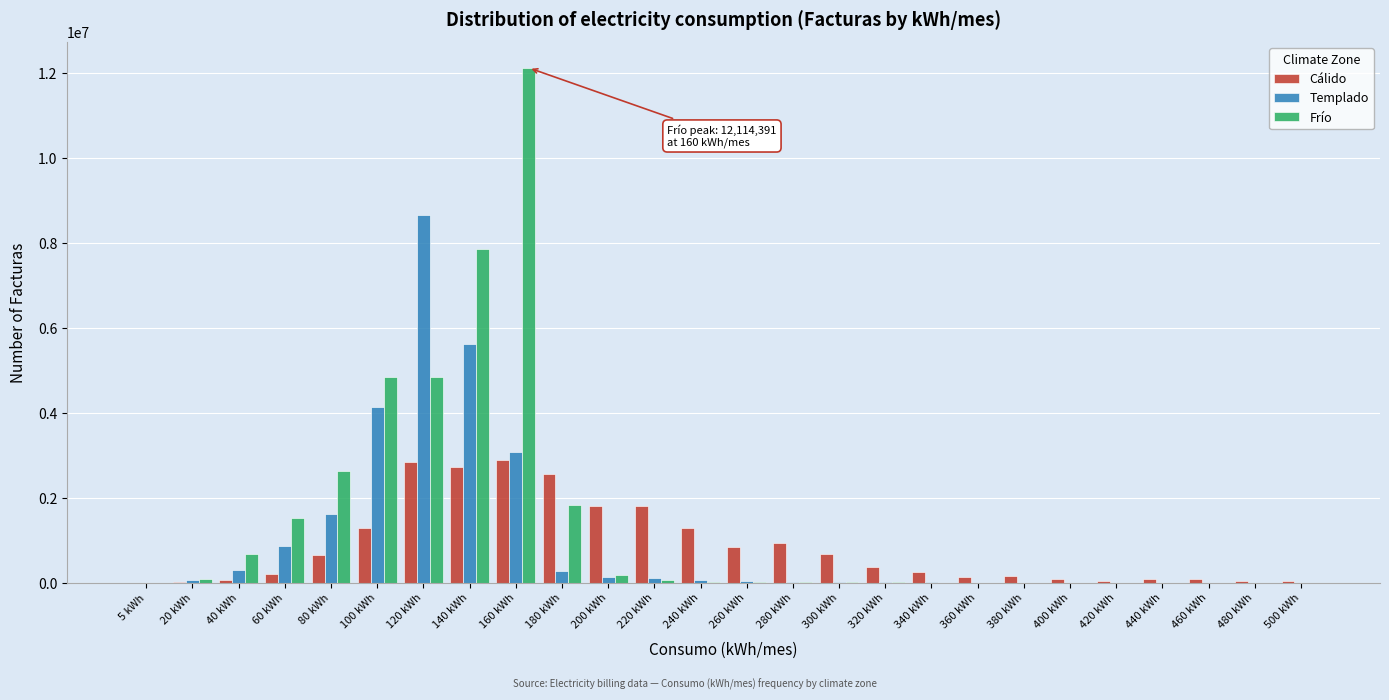

What is the maximum value for Frío?

12114391